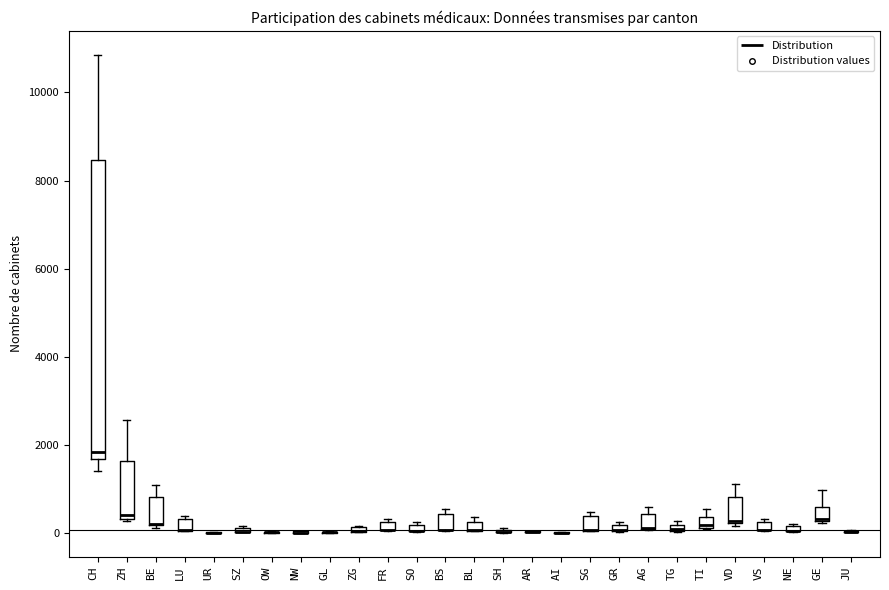

Where is the lower edge of the box for AG on the y-axis? The values are not printed on the chart, so give them approximately, as read against the axis.

0